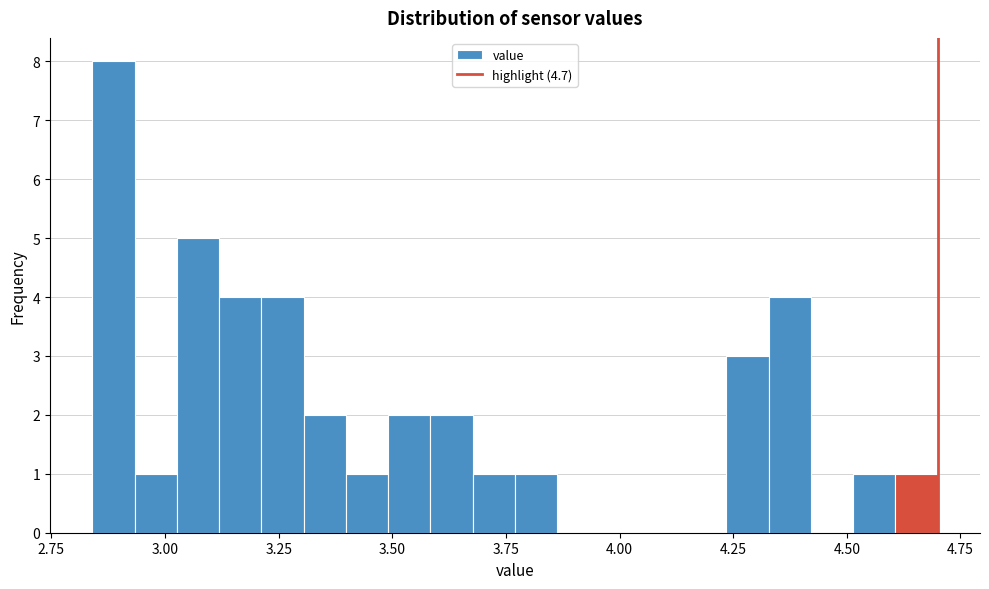

Read against the x-axis, roughly where is the centre of the tallest bar?

2.90